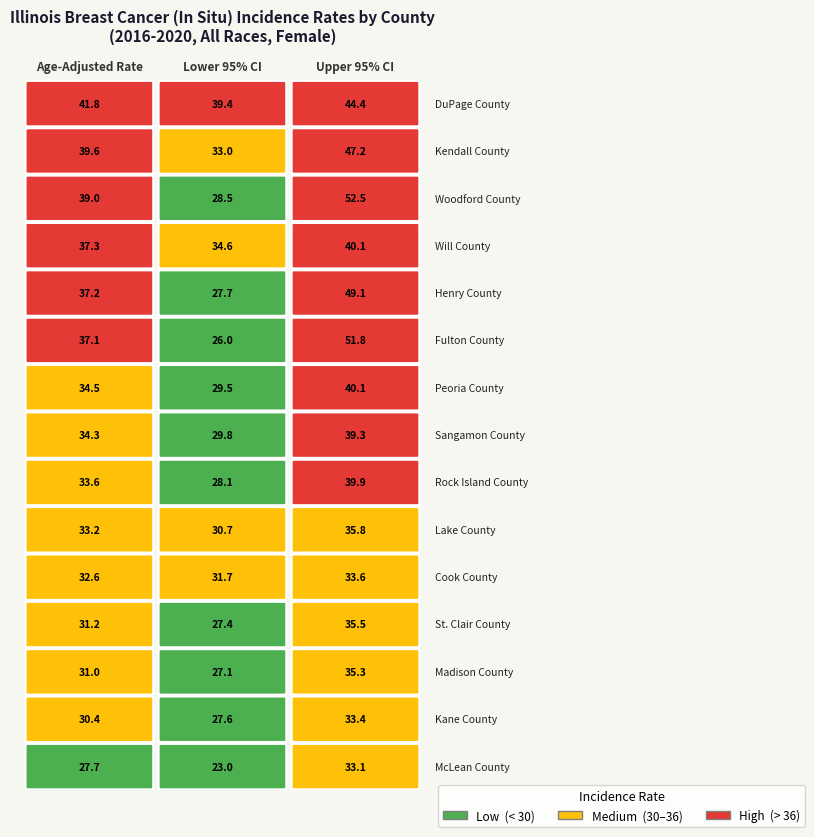

Rank the series by their maximum value, from highest to lowest.

Woodford County, Fulton County, Henry County, Kendall County, DuPage County, Will County, Peoria County, Rock Island County, Sangamon County, Lake County, St. Clair County, Madison County, Cook County, Kane County, McLean County